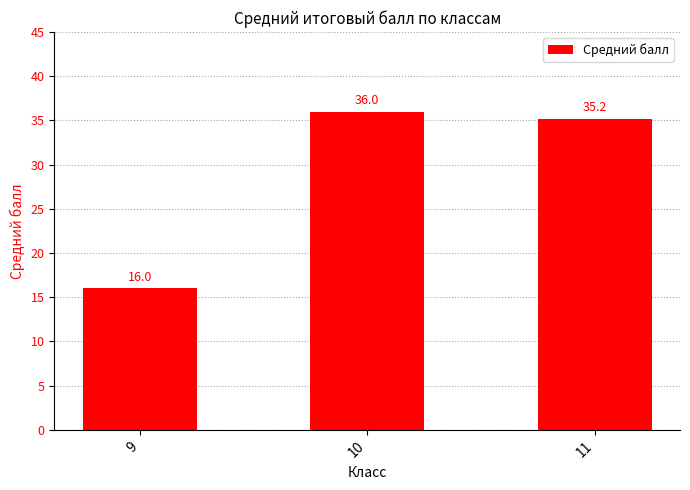

Reading right to left, what are all the values shown in this chart?

11=35.2	10=36.0	9=16.0